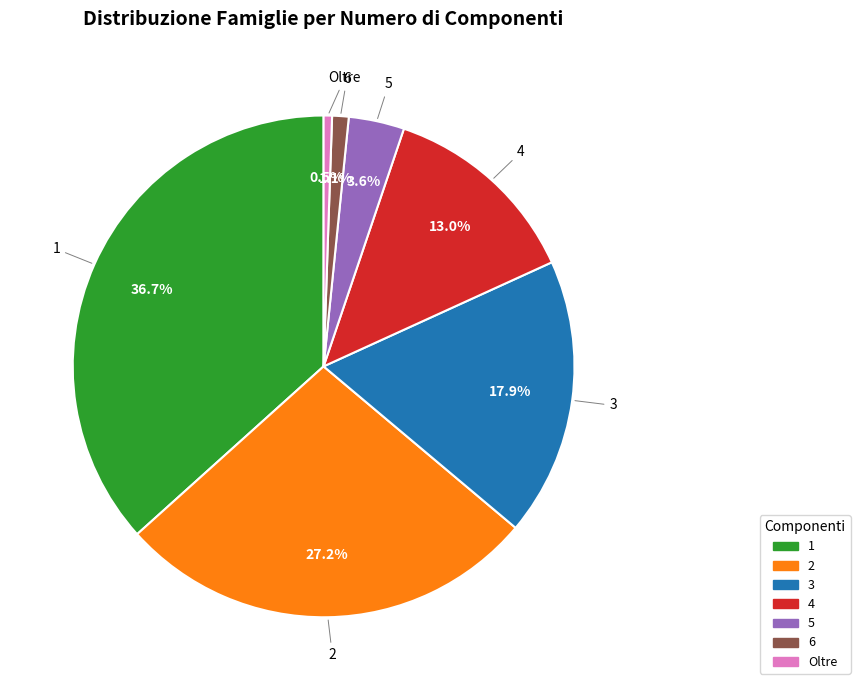

To the nearest percent, what portion does 2 represent?

27%